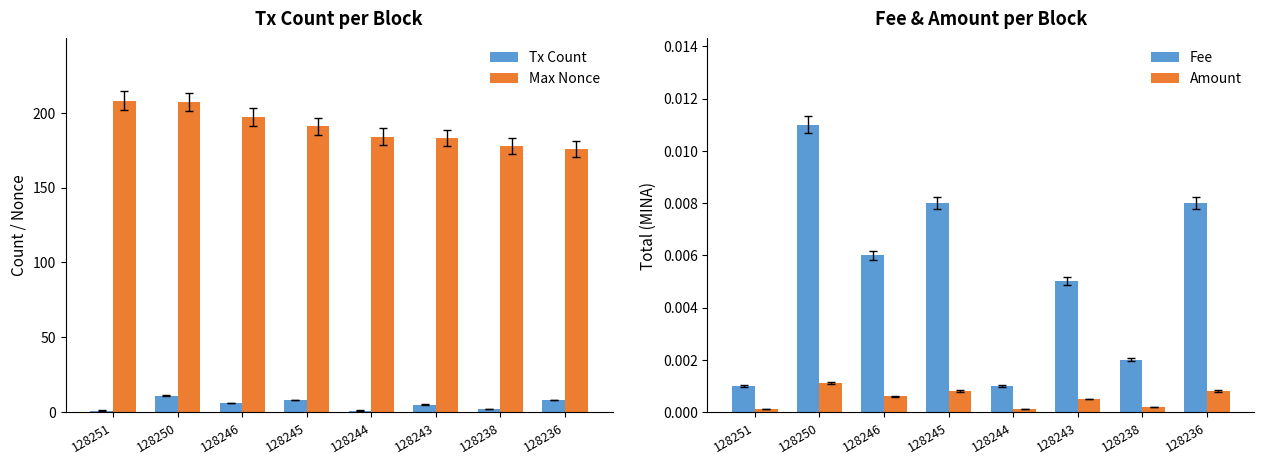

Which has a higher value, 128238 or 128245?

128245